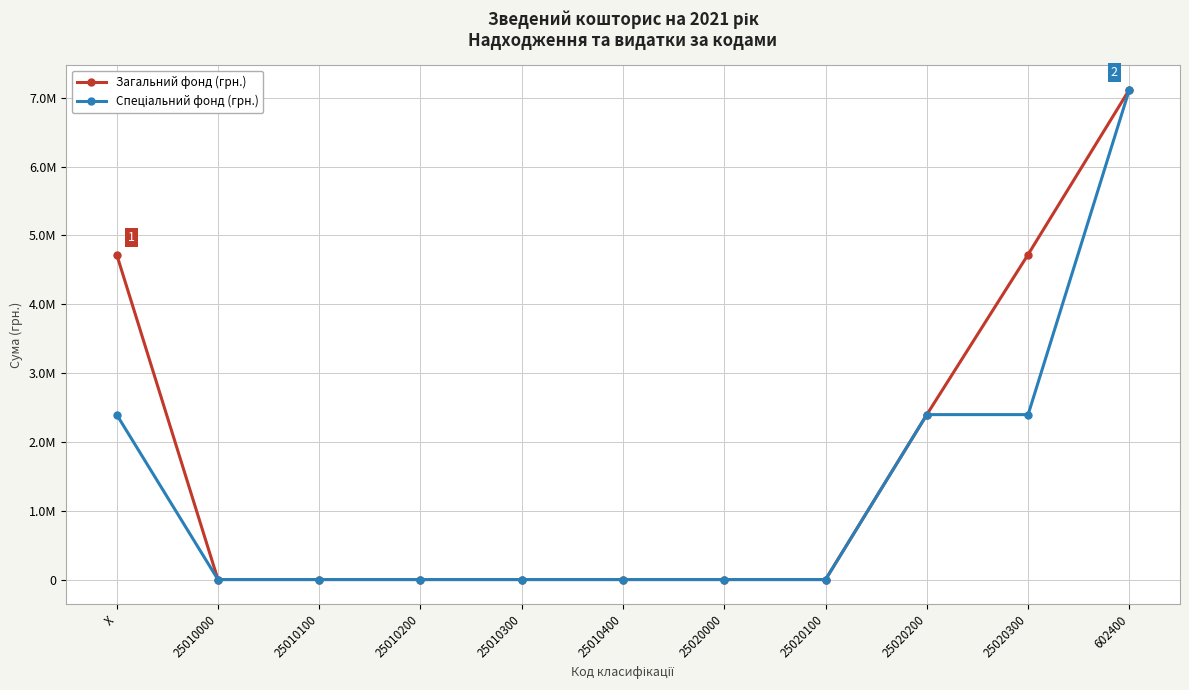

Does the chart have visible grid lines?

Yes